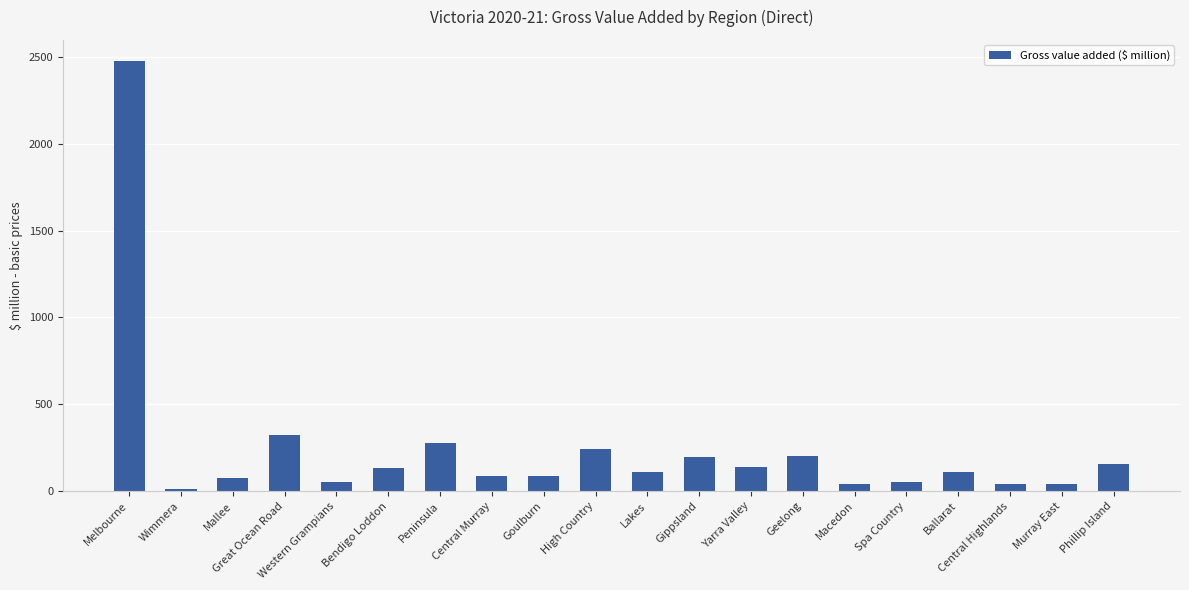

Between Geelong and Western Grampians, which is larger?

Geelong